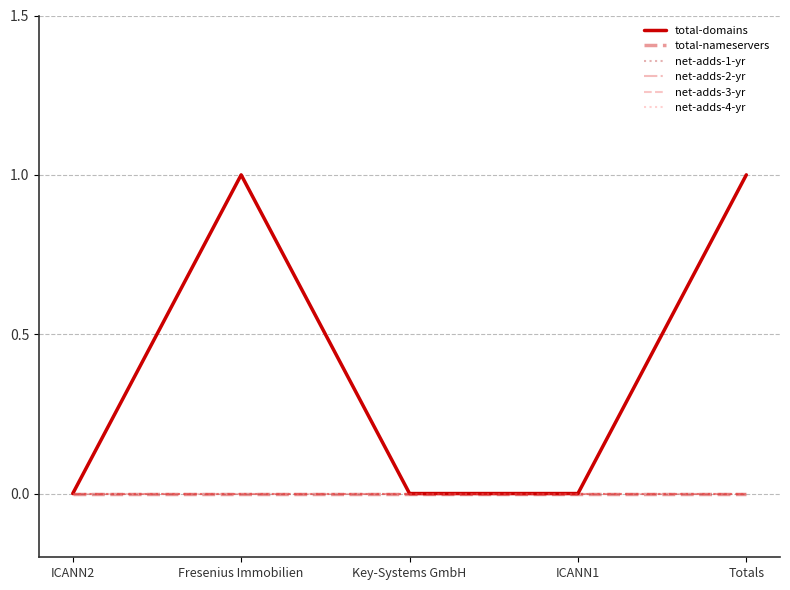

Is it true that net-adds-2-yr equals 0 at ICANN1?

True